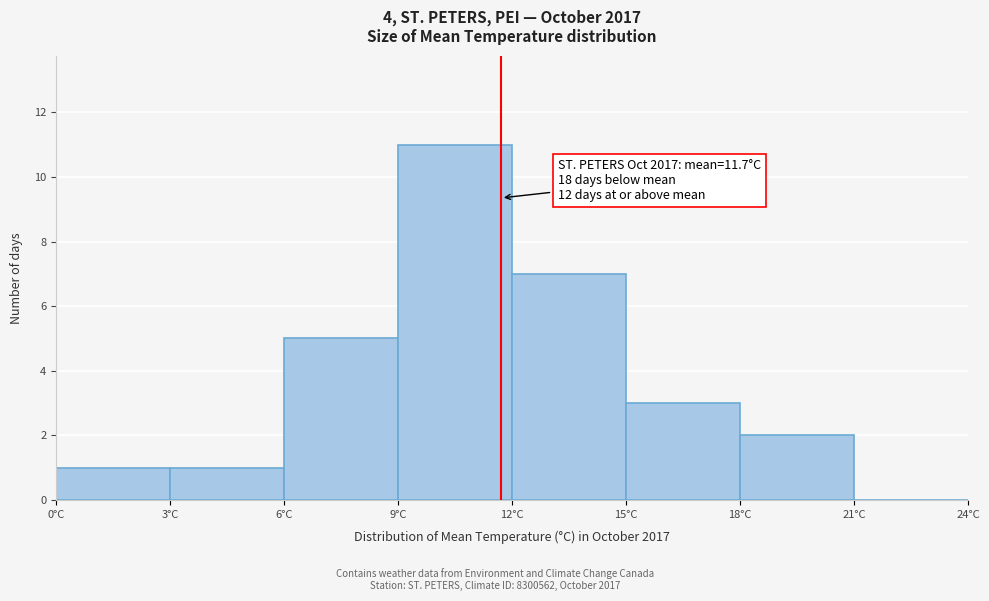

Over which range of the x-axis is the bar tallest?

9 to 12